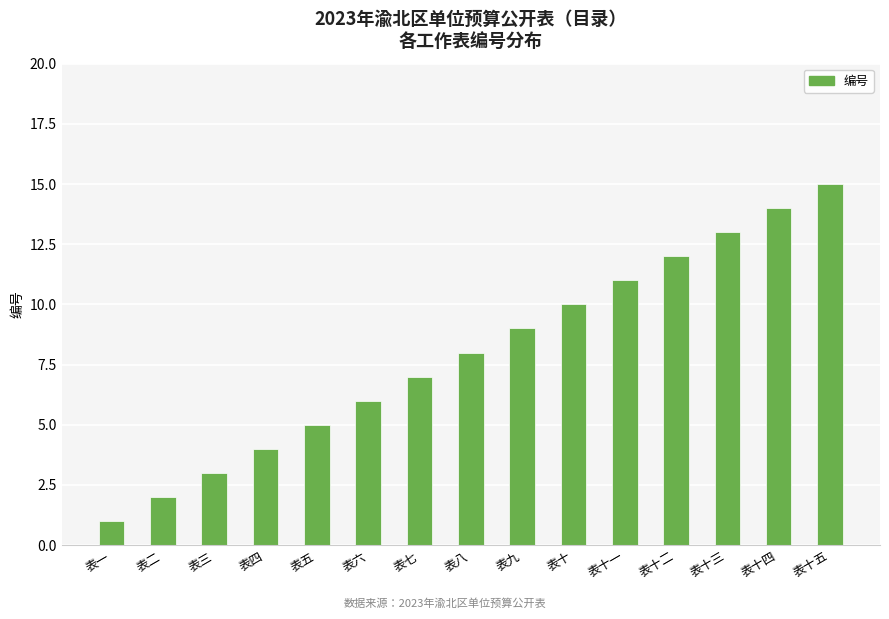

What is the change in value from 表四 to 表十四?

+10